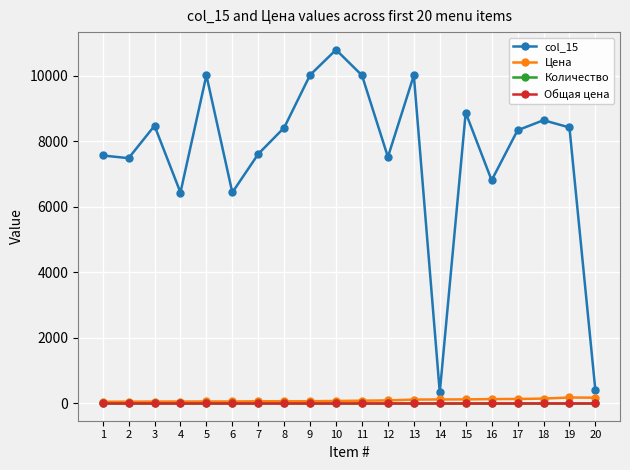

Reading left to right, list all the values displayed in this chart.

col_15: 1=7560	2=7478	3=8468	4=6429	5=10009	6=6430	7=7606	8=8410	9=10019	10=10788	11=10007	12=7514	13=10008	14=325	15=8868	16=6802	17=8330	18=8637	19=8416	20=393
Цена: 1=40	2=43	3=46	4=47	5=49	6=48	7=55	8=56	9=56	10=64	11=72	12=81	13=106	14=110	15=112	16=121	17=125	18=136	19=170	20=164
Количество: 1=0	2=0	3=0	4=0	5=0	6=0	7=0	8=0	9=0	10=0	11=0	12=0	13=0	14=0	15=0	16=0	17=0	18=0	19=0	20=0
Общая цена: 1=0	2=0	3=0	4=0	5=0	6=0	7=0	8=0	9=0	10=0	11=0	12=0	13=0	14=0	15=0	16=0	17=0	18=0	19=0	20=0